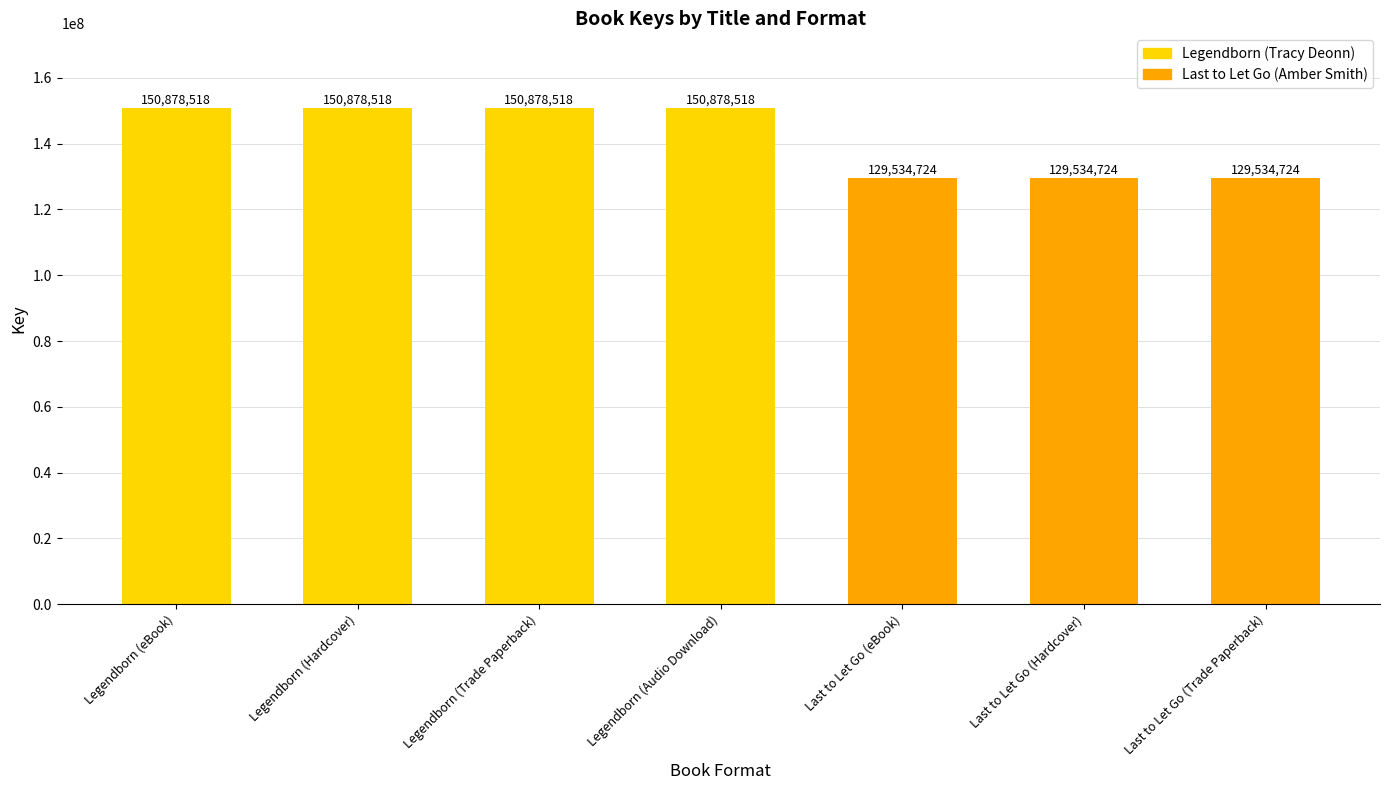

What is the change in value from Legendborn (Audio Download) to Last to Let Go (Trade Paperback)?

-21343794